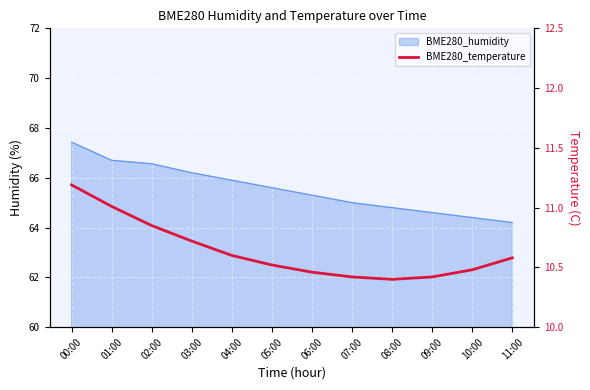

How many lines are shown in the chart?

1